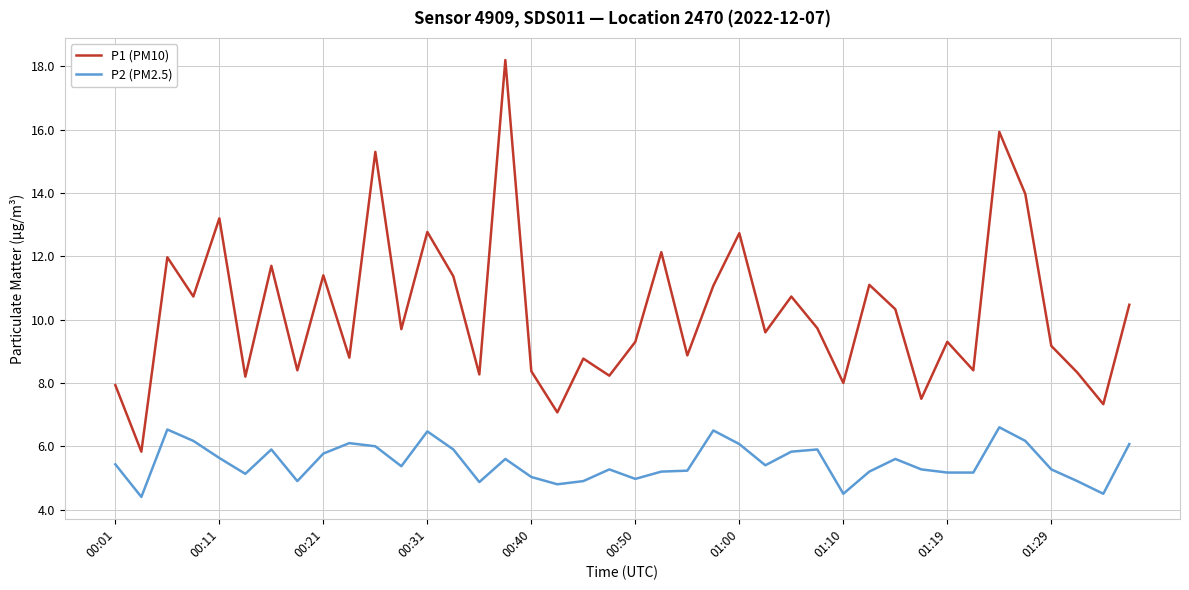

True or false: P2 (PM2.5) has more than 1 points higher than both neighbors.

True